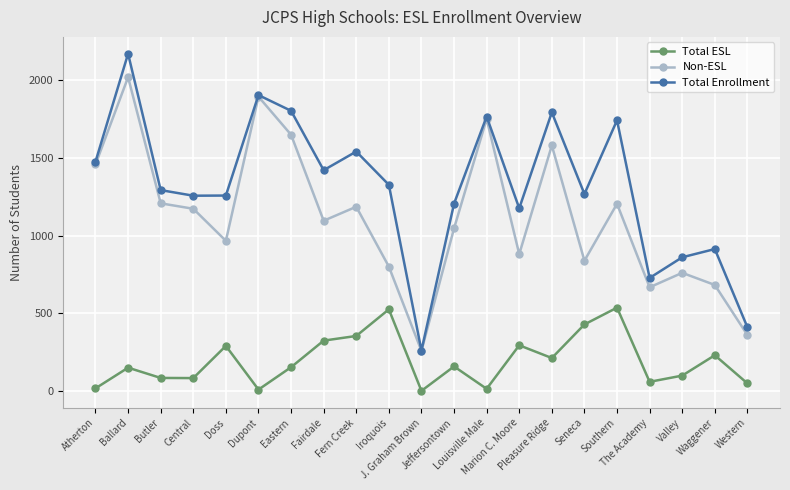

What is the spread (max minus min) of values at Butler?

1208